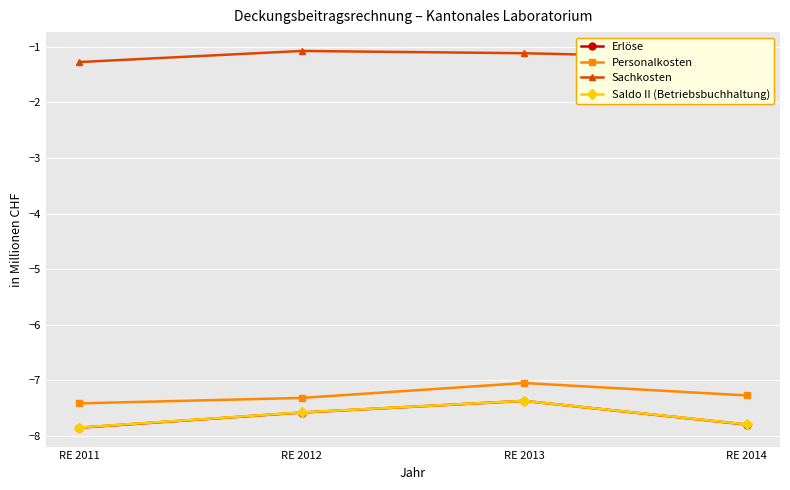

What is the difference between the second highest and minimum values in the Sachkosten series?

0.2